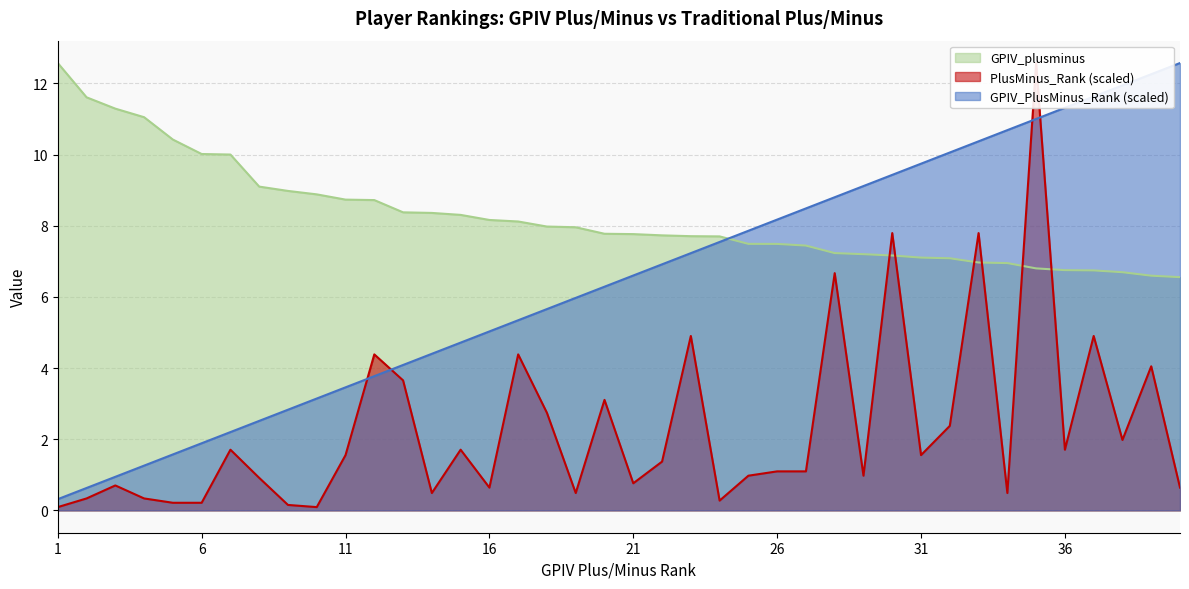

Reading left to right, list all the values displayed in this chart.

GPIV_PlusMinus_Rank: 0.3	0.6	0.9	1.3	1.6	1.9	2.2	2.5	2.8	3.1	3.5	3.8	4.1	4.4	4.7	5.0	5.3	5.7	6.0	6.3	6.6	6.9	7.2	7.5	7.9	8.2	8.5	8.8	9.1	9.4	9.7	10.1	10.4	10.7	11.0	11.3	11.6	11.9	12.3	12.6
GPIV_plusminus: 12.6	11.6	11.3	11.1	10.4	10.0	10.0	9.1	9.0	8.9	8.7	8.7	8.4	8.4	8.3	8.2	8.1	8.0	8.0	7.8	7.8	7.7	7.7	7.7	7.5	7.5	7.4	7.2	7.2	7.2	7.1	7.1	7.0	6.9	6.8	6.8	6.7	6.7	6.6	6.6
PlusMinus_Rank: 0.1	0.3	0.7	0.3	0.2	0.2	1.7	0.9	0.2	0.1	1.6	4.4	3.7	0.5	1.7	0.6	4.4	2.7	0.5	3.1	0.8	1.4	4.9	0.3	1.0	1.1	1.1	6.7	1.0	7.8	1.6	2.4	7.8	0.5	12.6	1.7	4.9	2.0	4.0	0.6